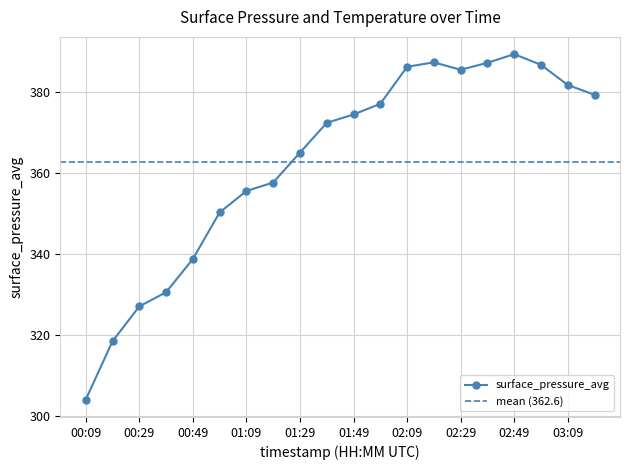

What is the average value?

362.6